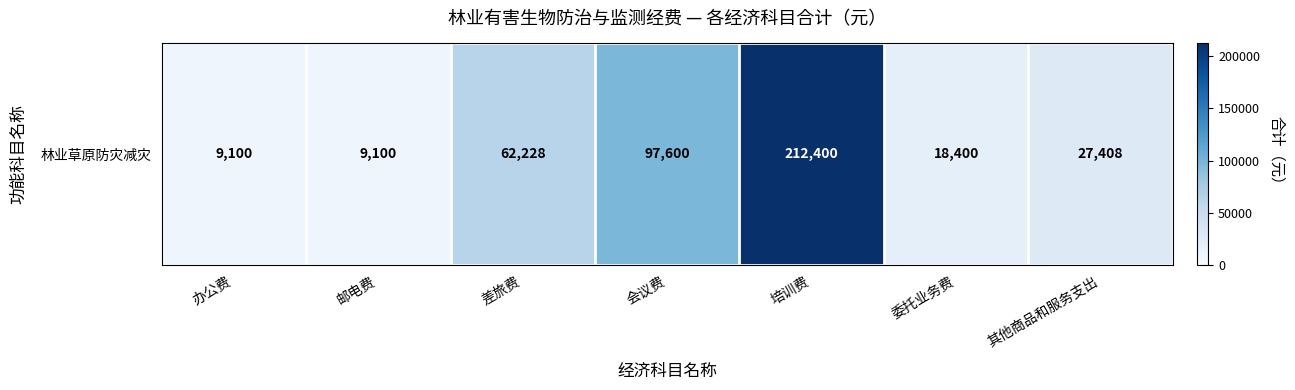

Reading left to right, extract all data points from this chart.

办公费=9100	邮电费=9100	差旅费=62228	会议费=97600	培训费=212400	委托业务费=18400	其他商品和服务支出=27408